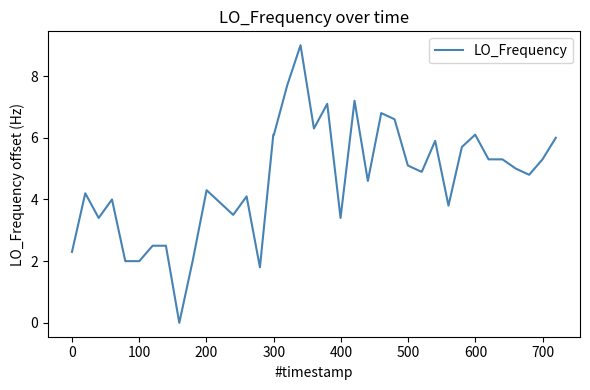

What is the greatest value displayed?

9.0